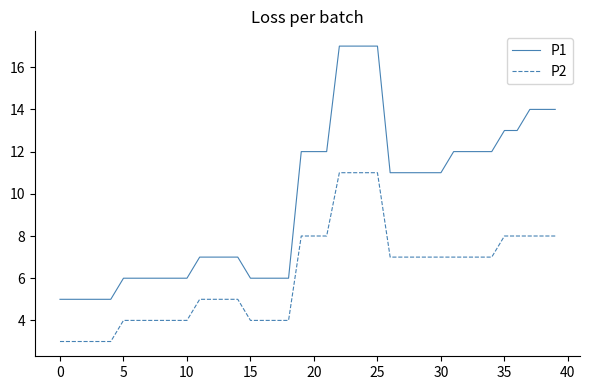

True or false: P1 and P2 intersect in this chart.

False